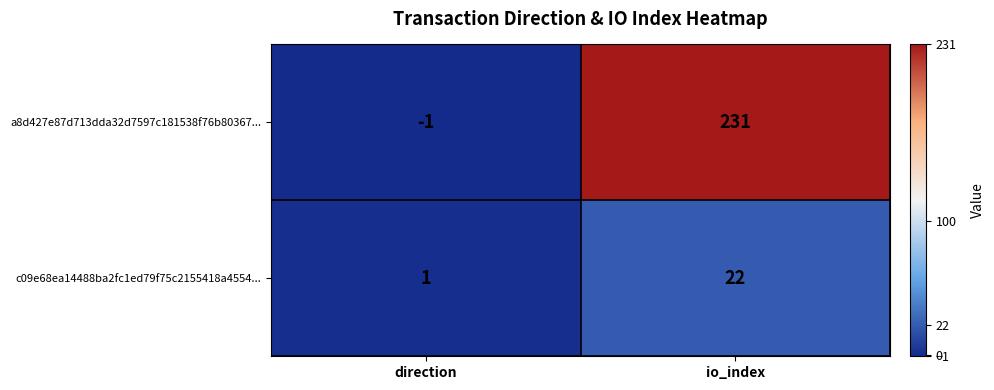

Count the number of data series in this chart.

2